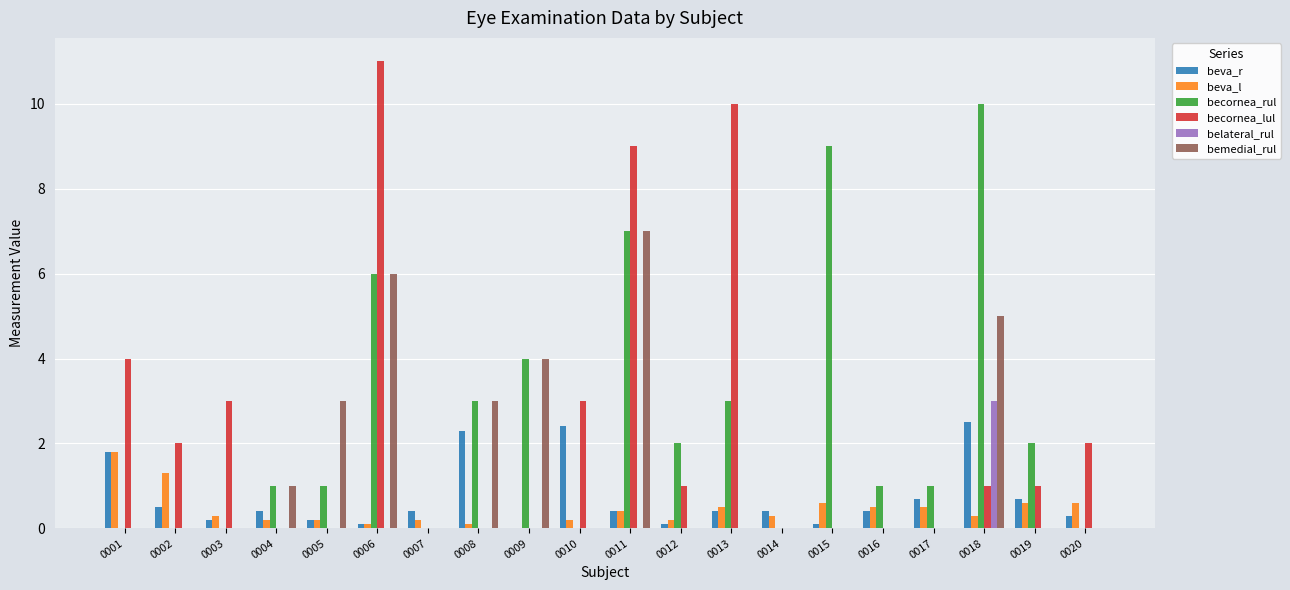

The bemedial_rul series shows 0.0 at 0019. True or false?

True